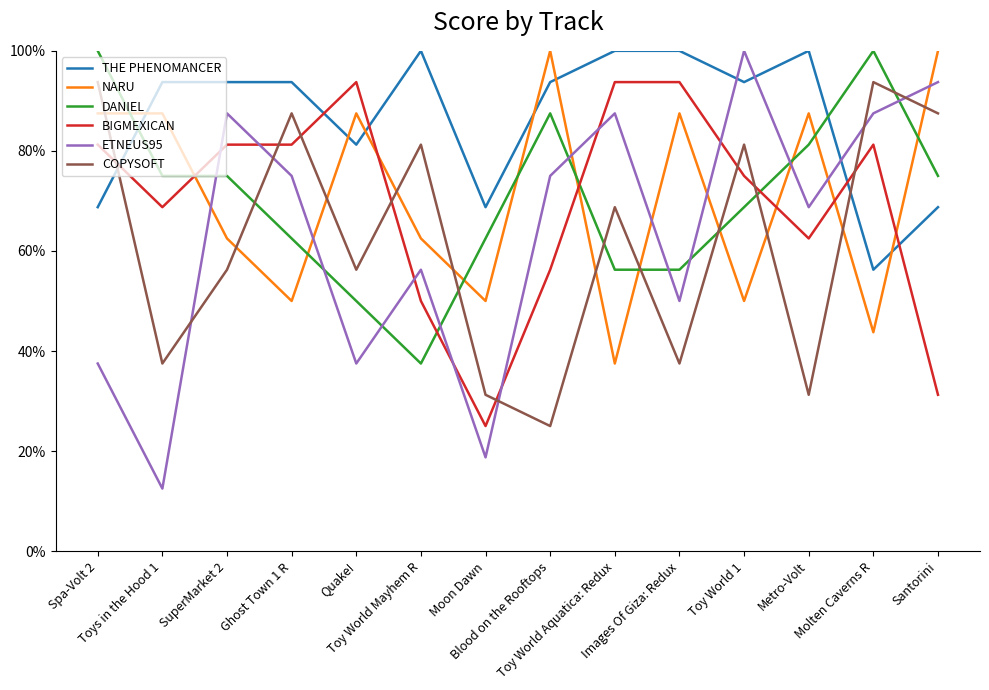

The value of THE PHENOMANCER at Toy World 1 is 0.9. True or false?

True